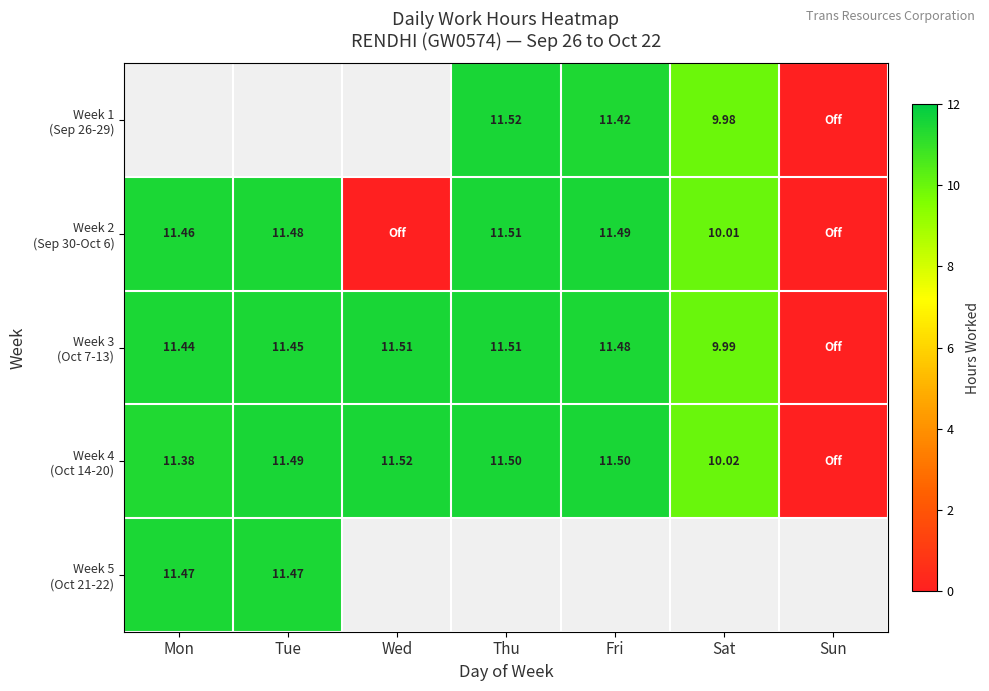

The value of Week 3 (Oct 7-13) at Mon is 11.4. True or false?

True